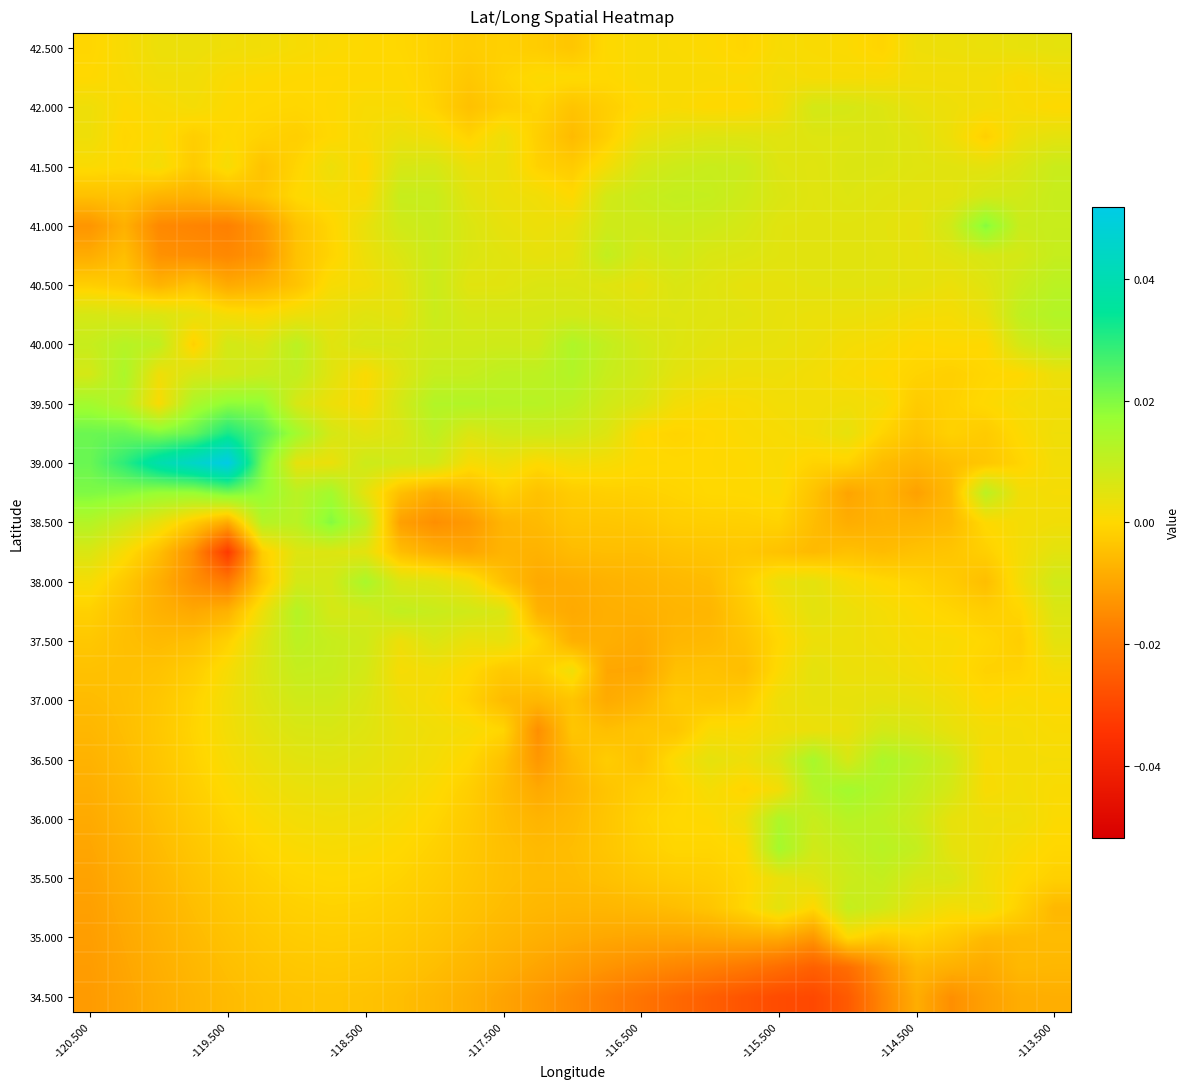

How many distinct data groups are displayed?

33